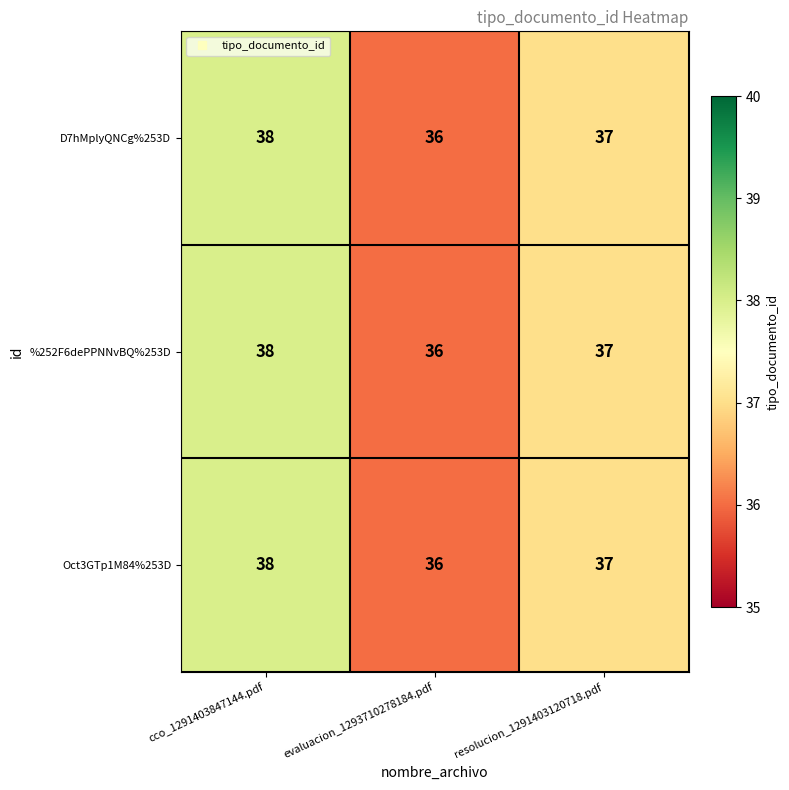

At which category is the sum across all series the highest?

cco_1291403847144.pdf